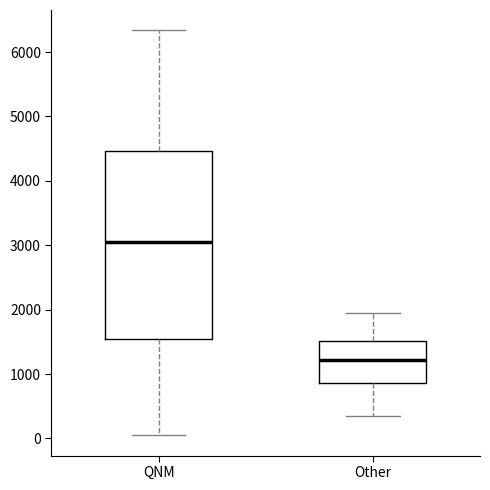

Which box is the tallest, from its lower edge to its upper edge?

QNM